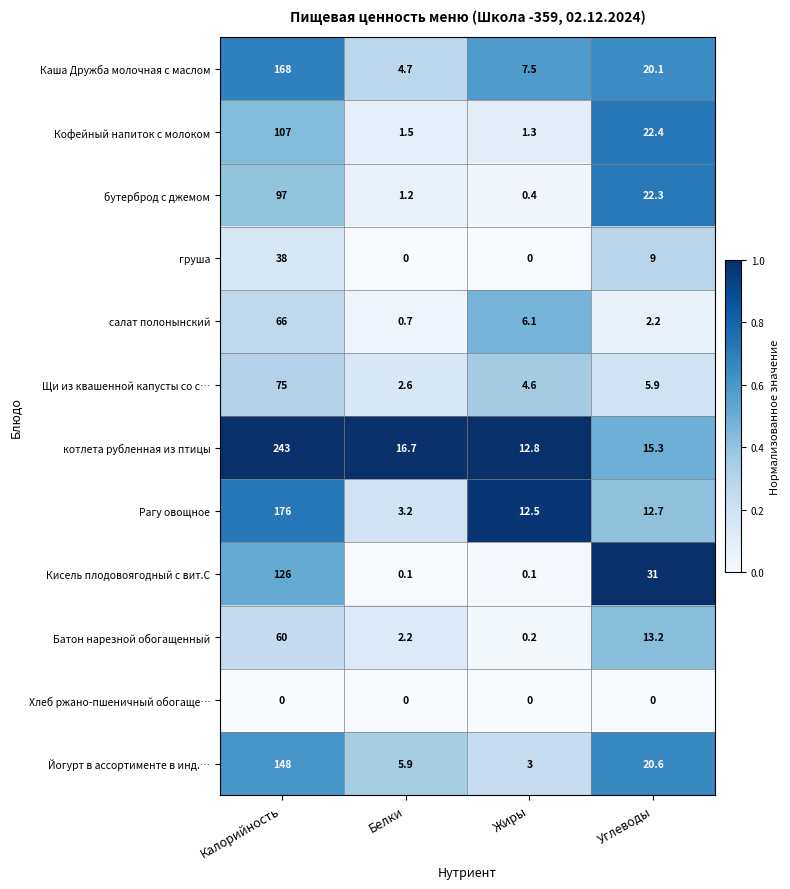

Between Белки and Жиры, which series saw the biggest shift?

Рагу овощное